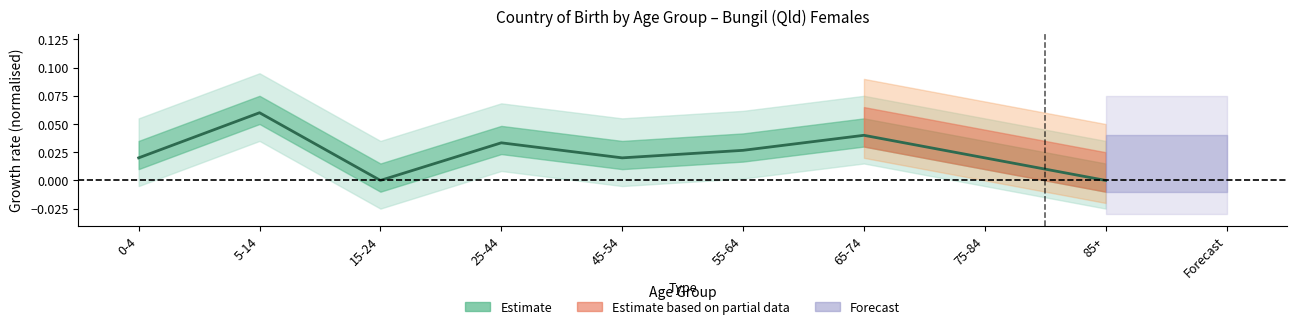

Does the chart display data point markers on the line(s)?

No